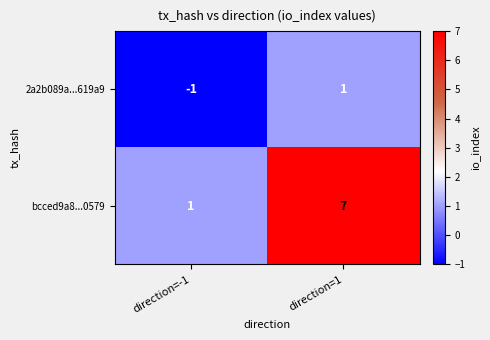

List the series in order of their overall mean, highest first.

bcced9a8...0579, 2a2b089a...619a9